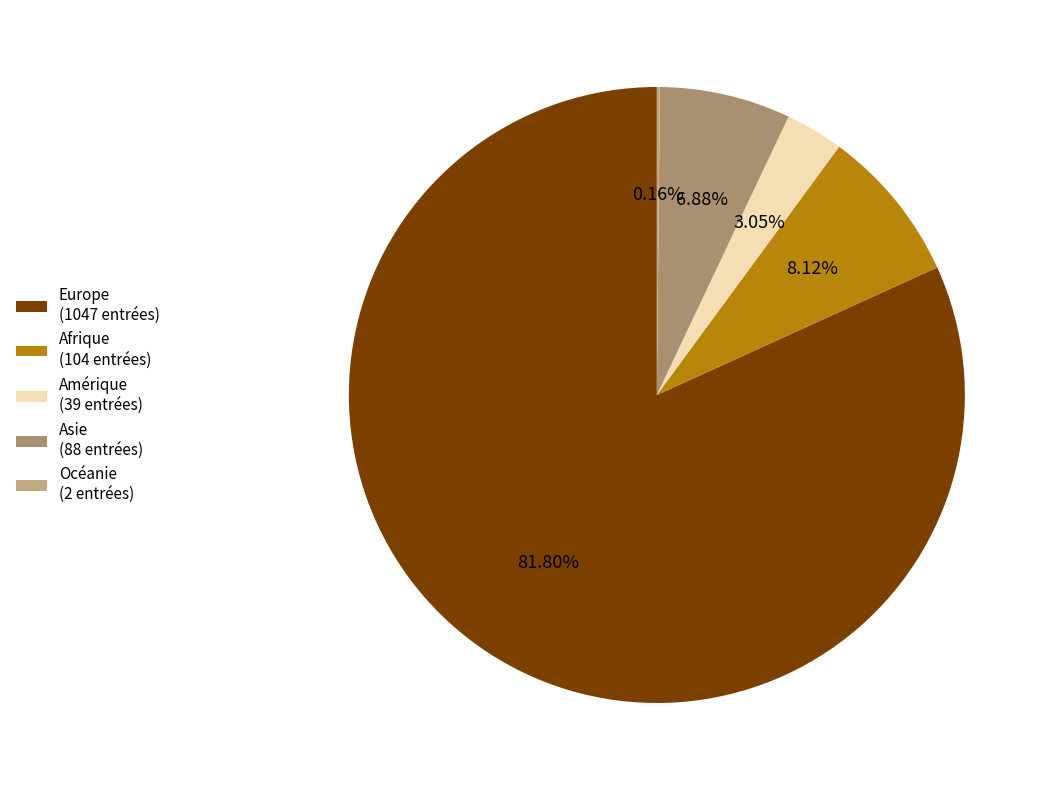

Which category has the biggest portion of the pie?

Europe